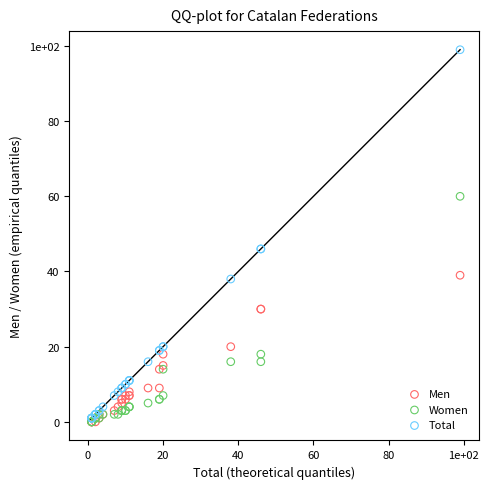

What are all the series names shown in the legend?

Men, Women, Total